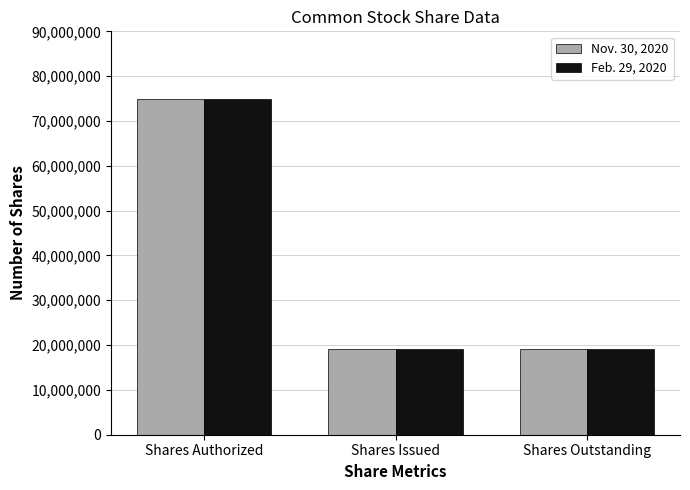

The Feb. 29, 2020 series shows 8109758 at Shares Issued. True or false?

False